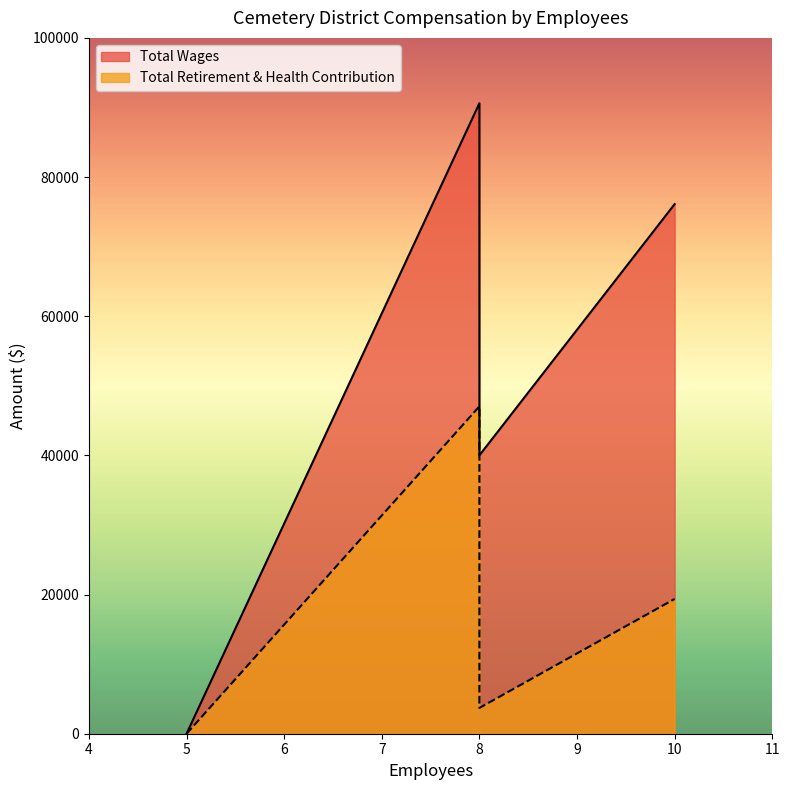

How many data points in Total Retirement & Health Contribution are above 19371?

2